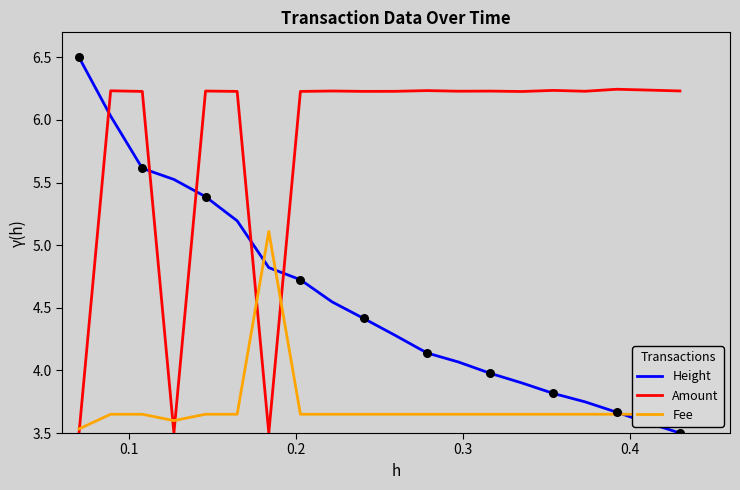

Which series has the largest total across all categories?

Amount